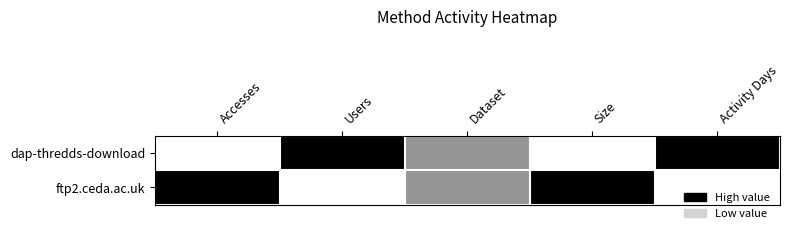

Between Users and Dataset, which series saw the biggest shift?

dap-thredds-download